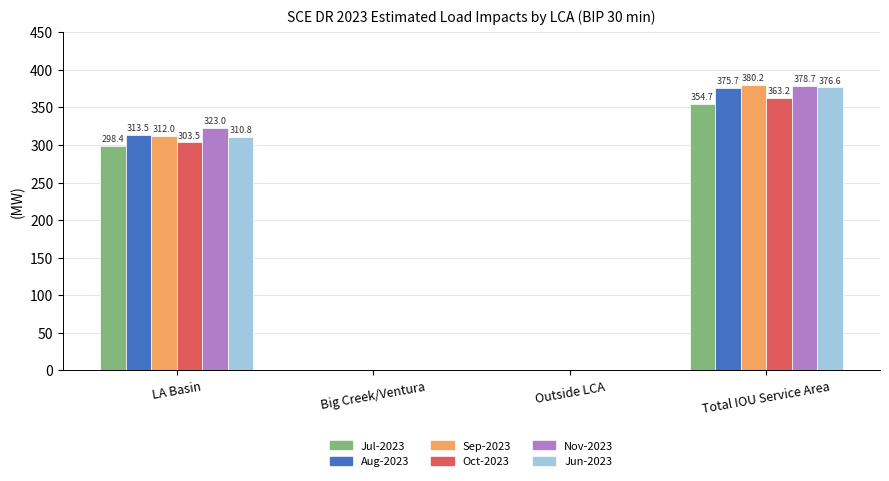

At which category is the sum across all series the highest?

Total IOU Service Area